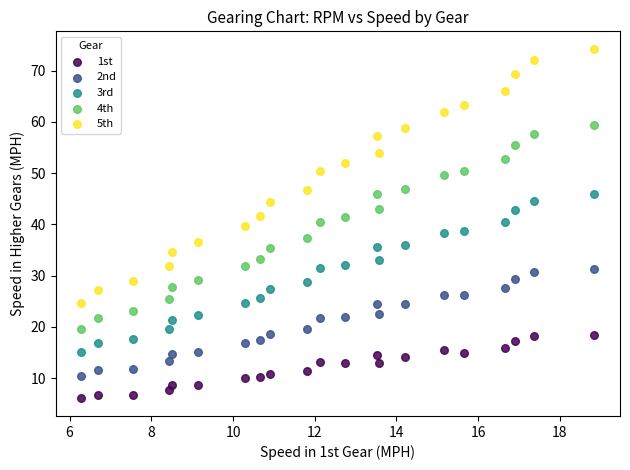

What are all the series names shown in the legend?

1st, 2nd, 3rd, 4th, 5th